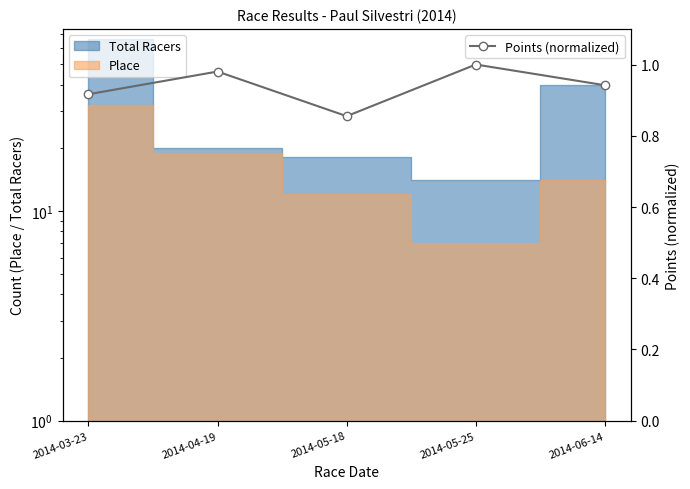

Rank the categories by value from lowest to highest.

2014-05-18, 2014-03-23, 2014-06-14, 2014-04-19, 2014-05-25